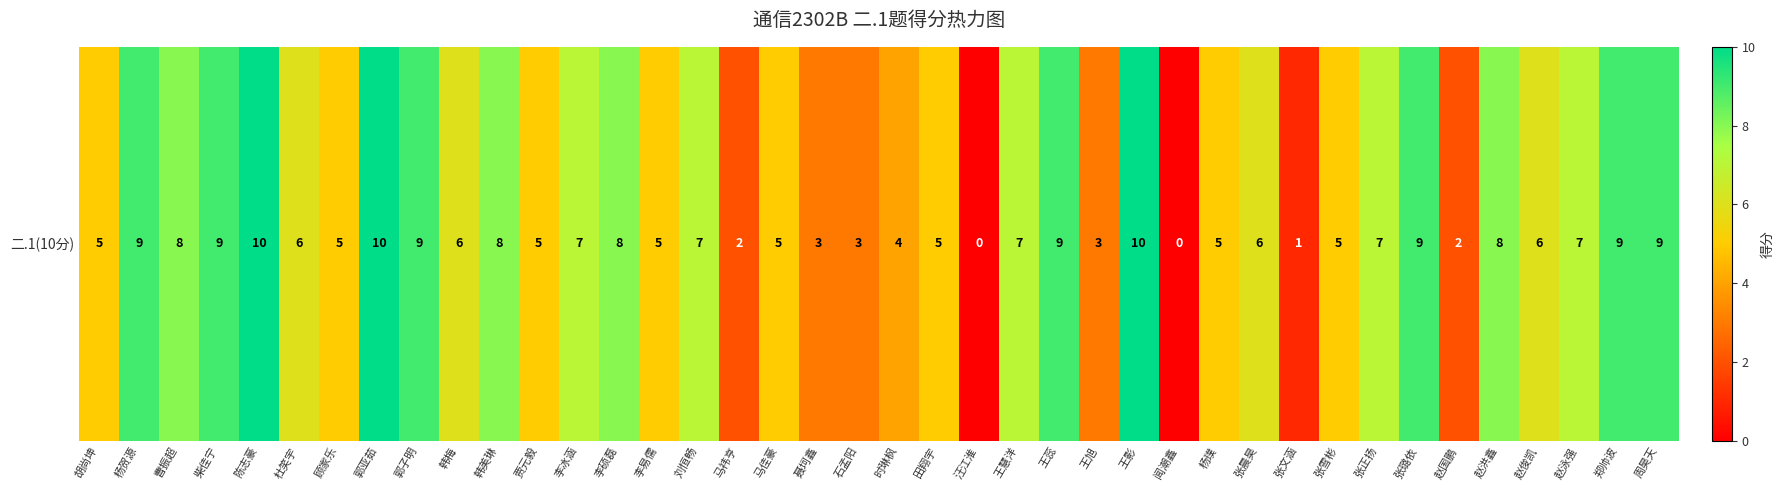

What is the approximate value at 周昊天?

9